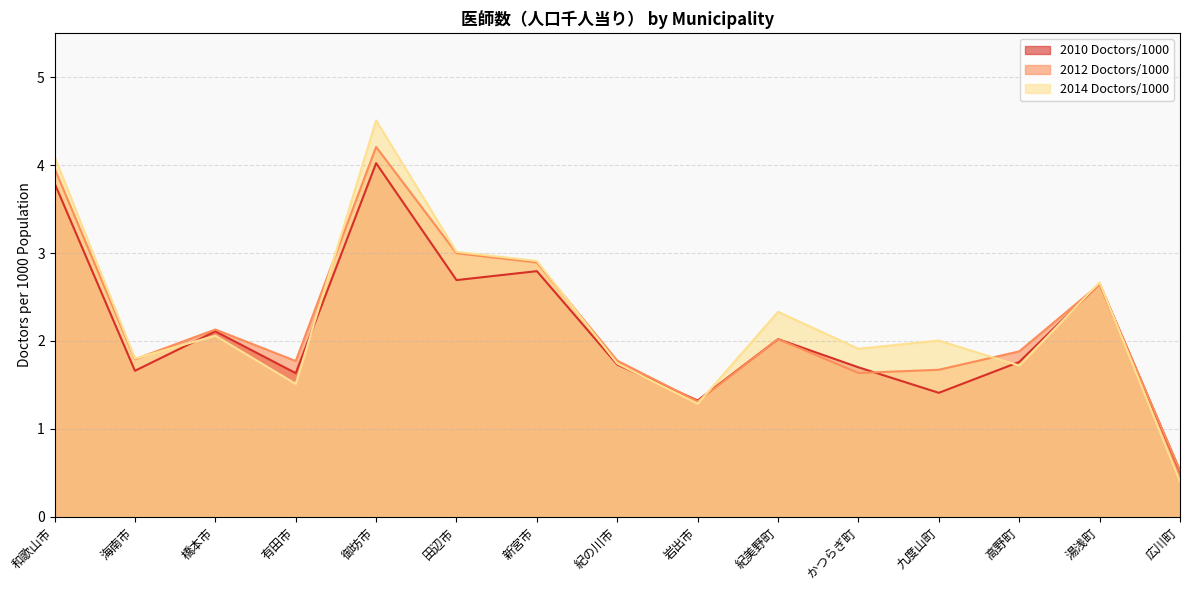

How many lines are shown in the chart?

3